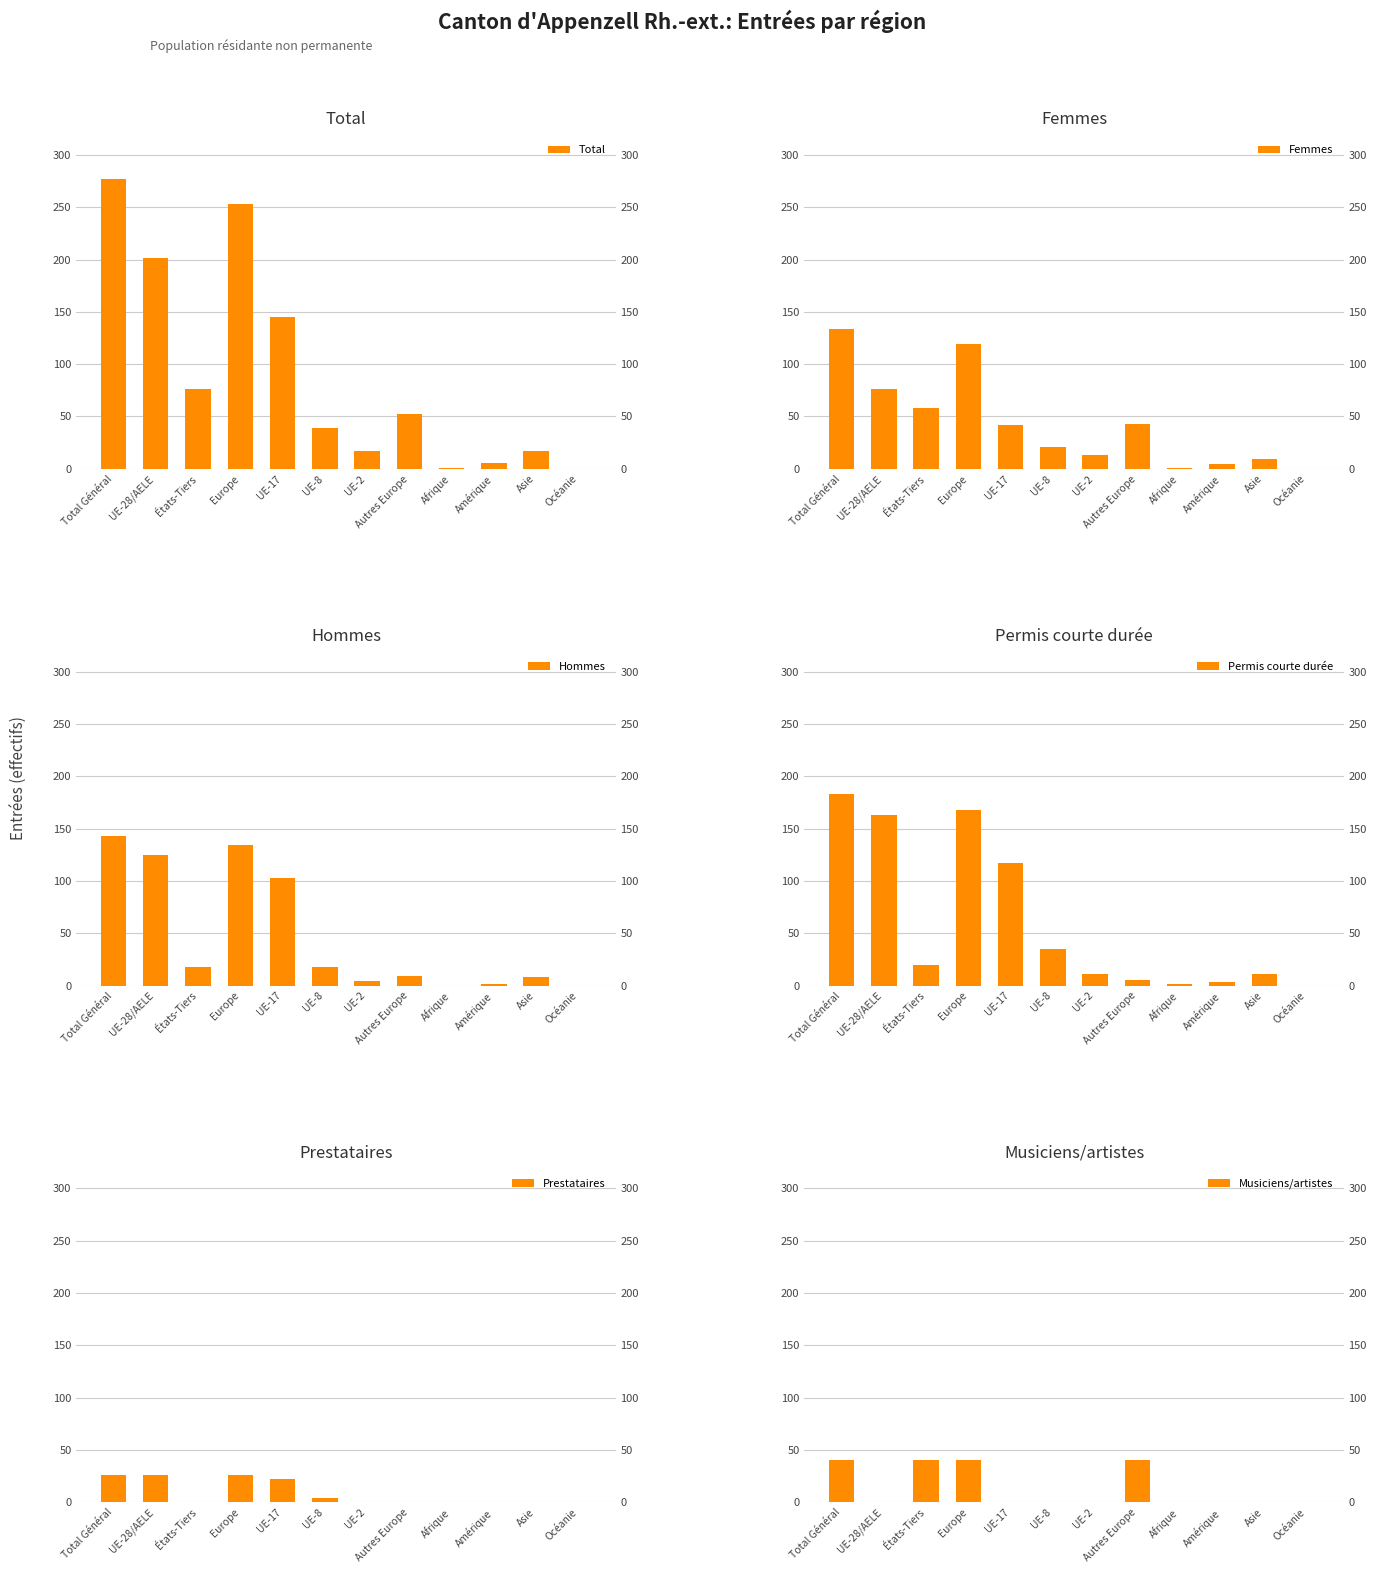

Which series has the largest total across all categories?

Total